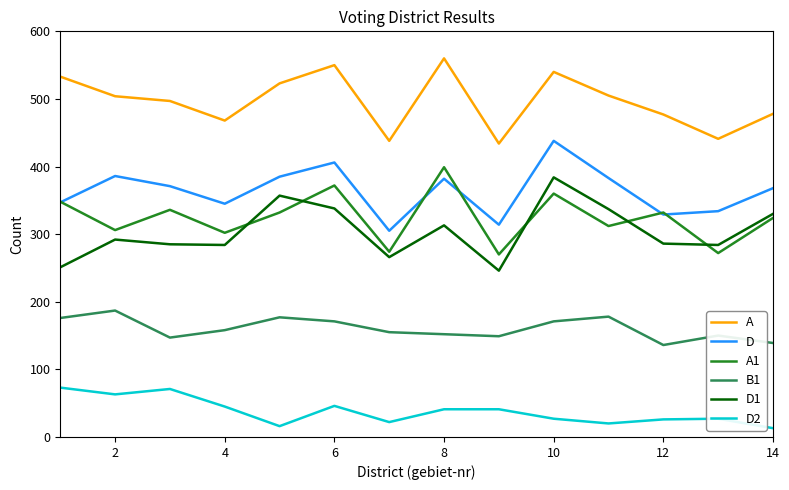

What is the difference between the maximum and minimum values in the A1 series?

129